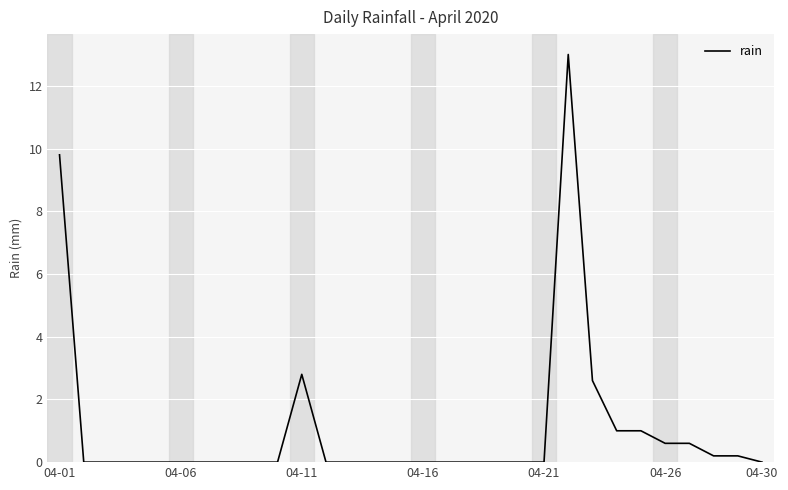

What is the difference between the maximum and minimum values?

13.0